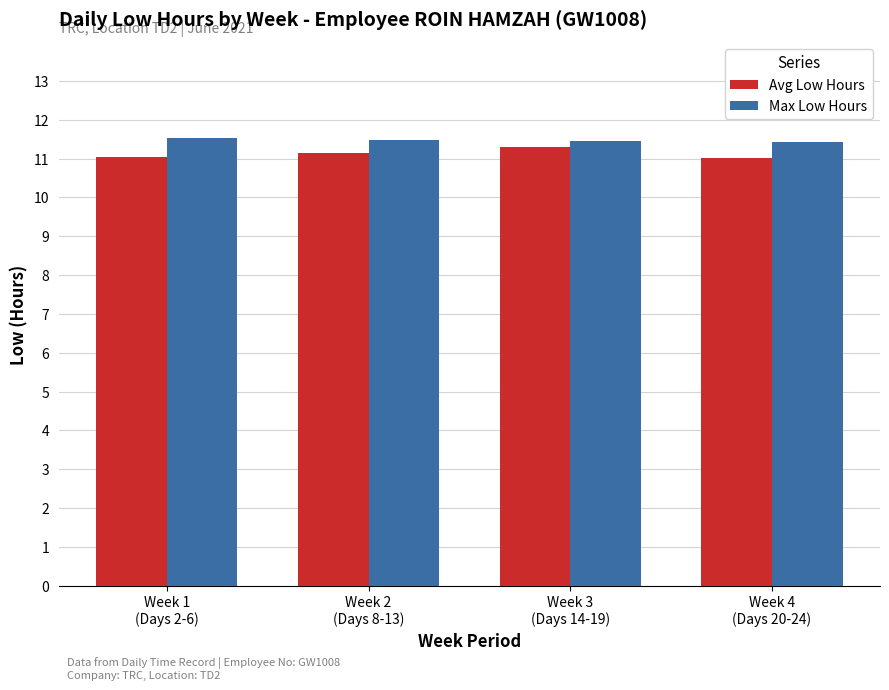

The value of Avg Low Hours at Week 2
(Days 8-13) is 11.1. True or false?

True